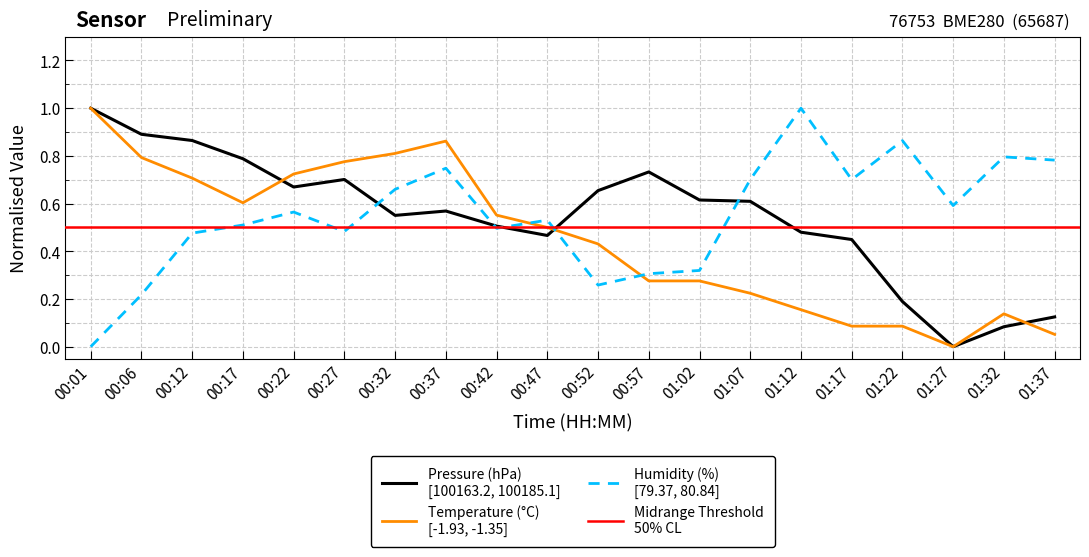

How many times do pressure and humidity cross each other?

5